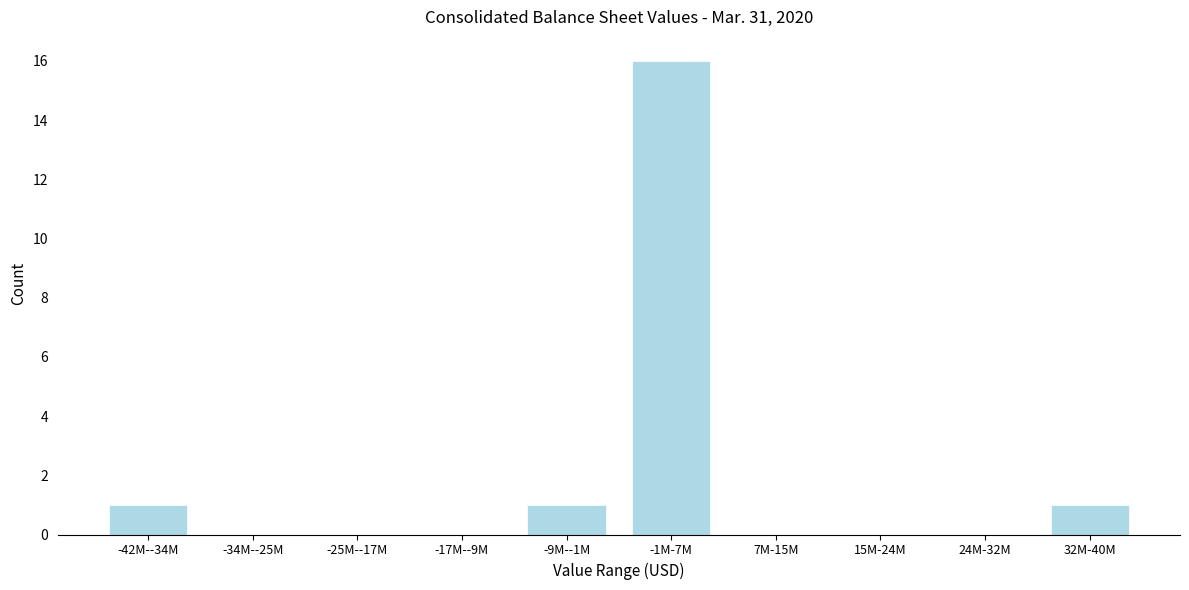

Reading left to right, what are all the values shown in this chart?

-42M--34M=1	-34M--25M=0	-25M--17M=0	-17M--9M=0	-9M--1M=1	-1M-7M=16	7M-15M=0	15M-24M=0	24M-32M=0	32M-40M=1